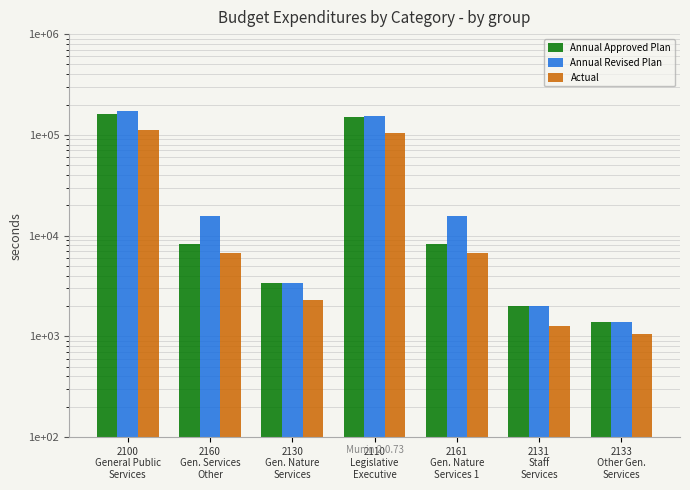

How many distinct data groups are displayed?

3